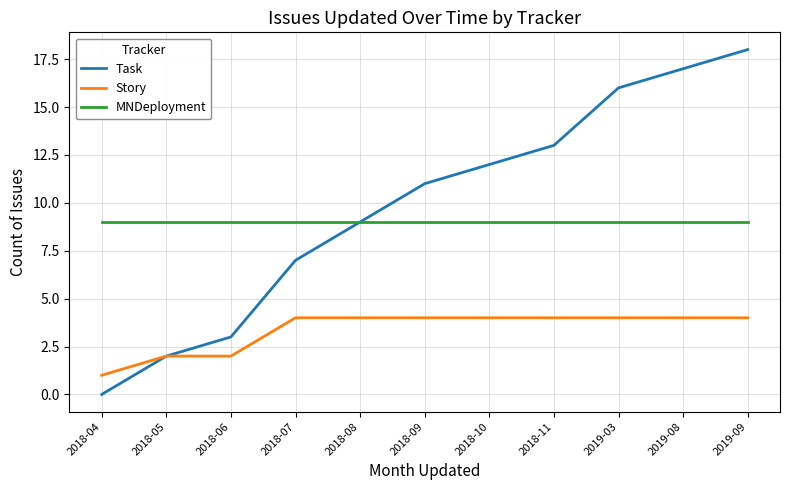

What is the difference between the highest and lowest values at 2018-06?

7